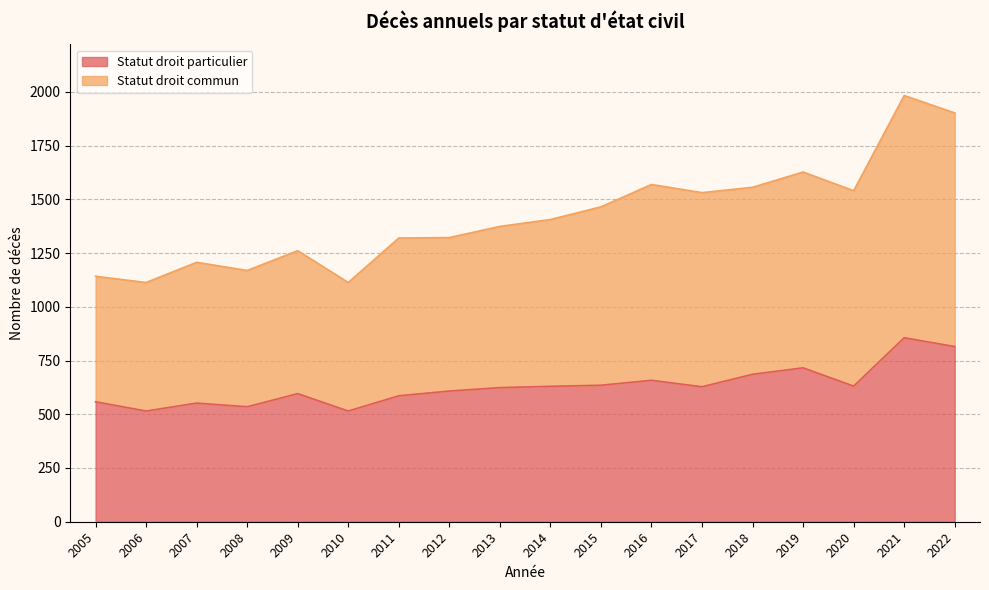

Which series changed the most between 2010 and 2017?

Statut droit commun